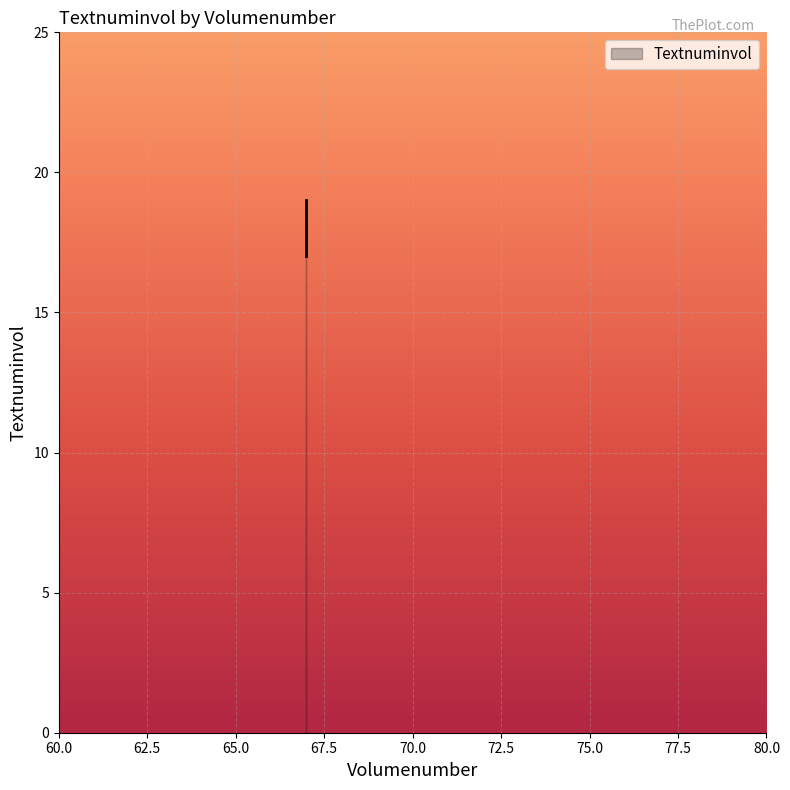

Reading left to right, transcribe all the data shown in this chart.

67=17	67=18	67=19